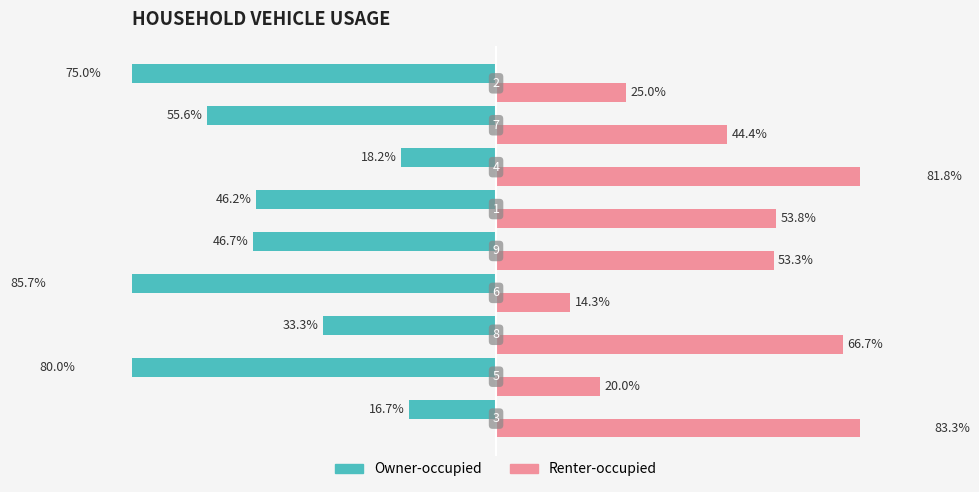

What is the value of the Owner-occupied bar at the 3rd from the left?

-33.3